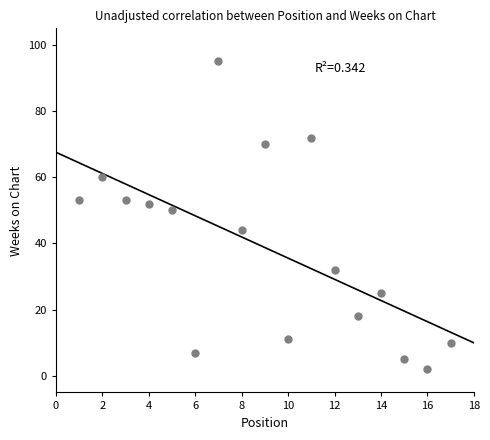

What is the range of Y values (max minus min)?

93